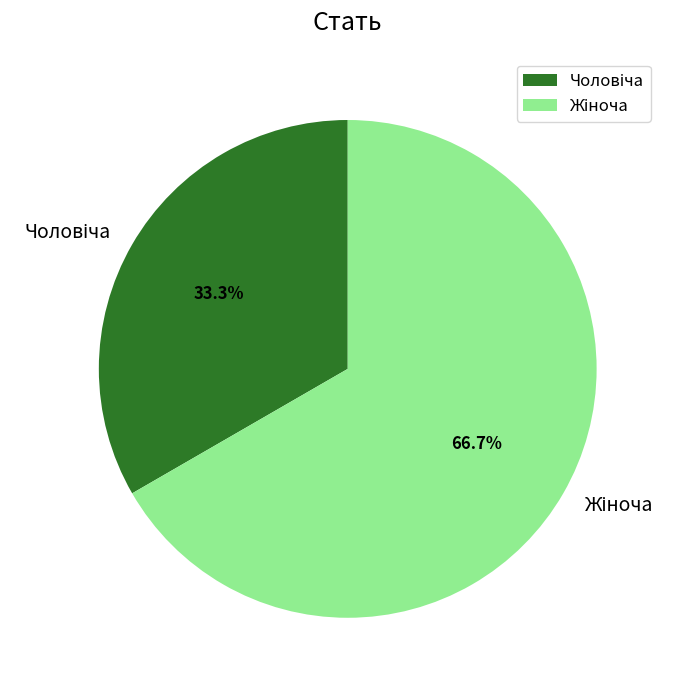

Is there any slice that represents more than half of the pie?

Yes